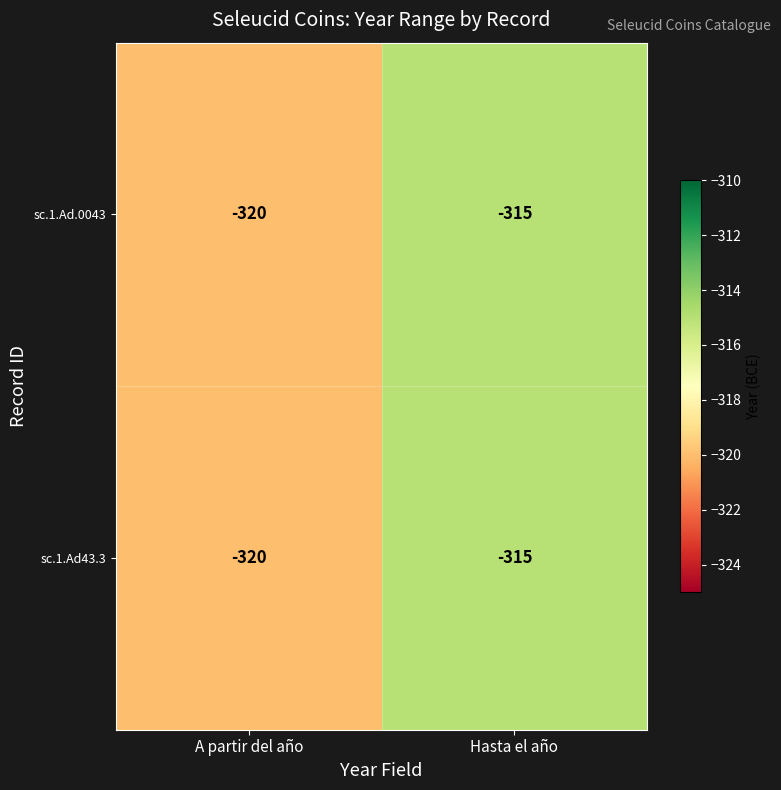

At which category does the chart reach its peak across all series?

Hasta el año